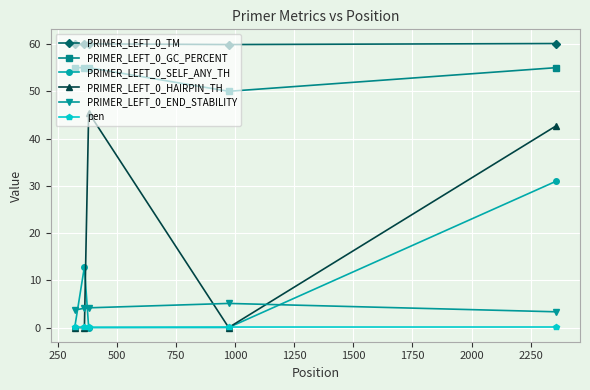

At how many categories does at least one series exceed 54?

5